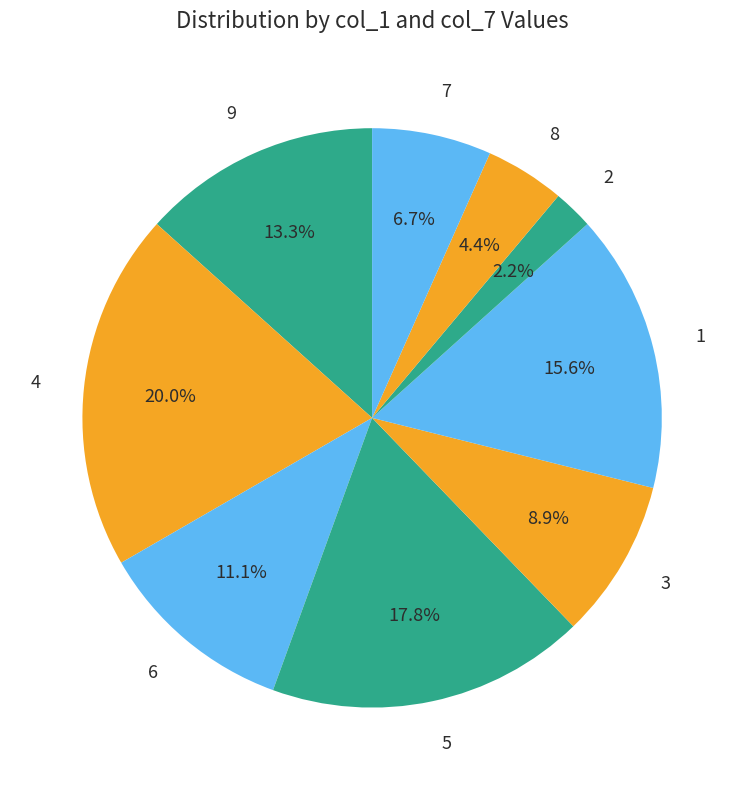

What is the smallest slice in the pie chart?

2